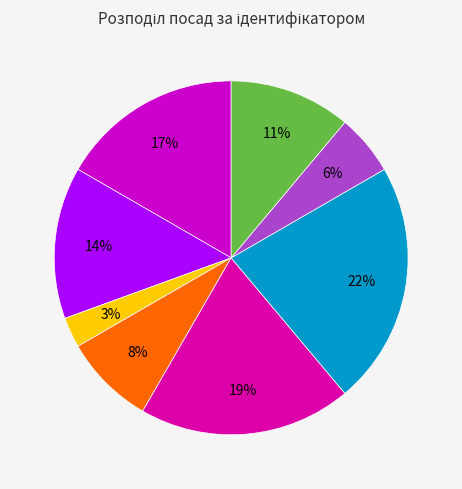

To the nearest percent, what is the difference between the largest and smallest slice percentages?

19%